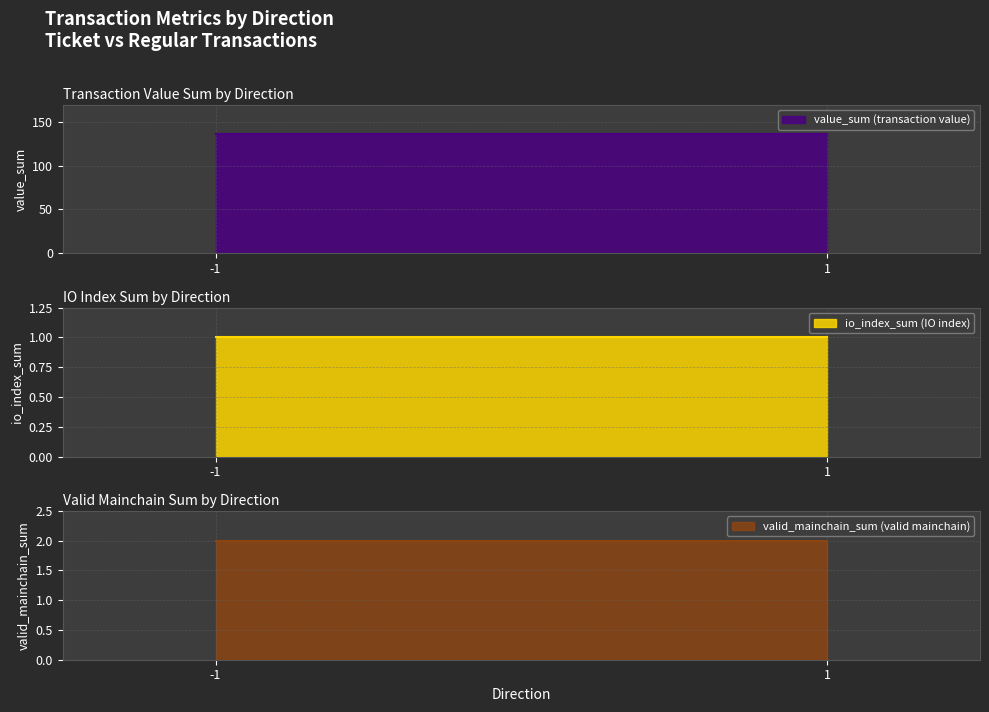

At how many categories does at least one series exceed 119?

2